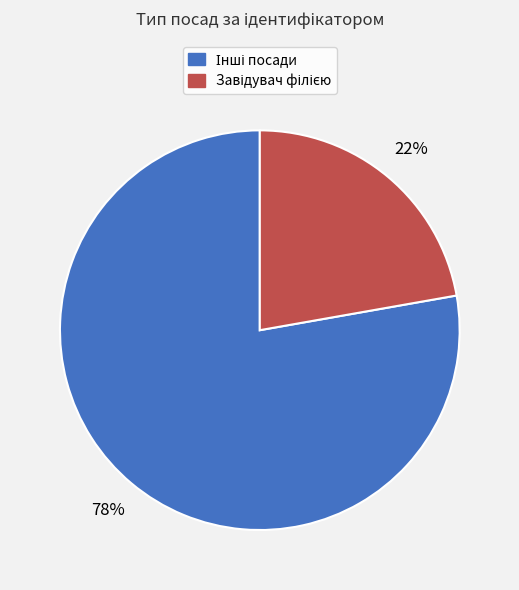

Count the number of slices in the pie.

2